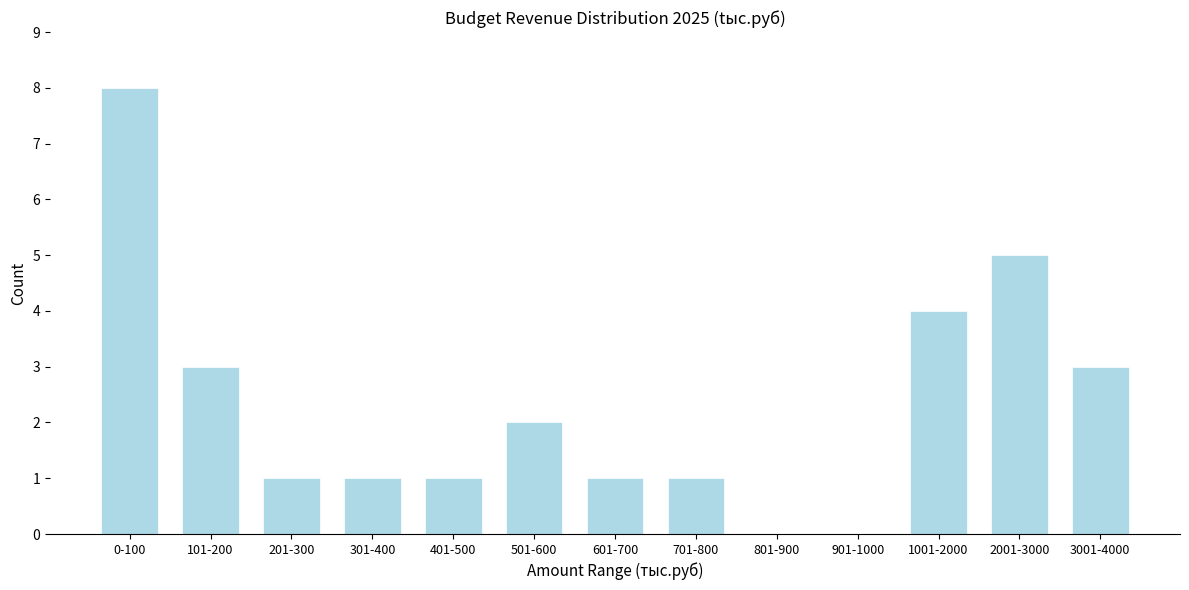

Reading left to right, list all the values displayed in this chart.

0-100=8	101-200=3	201-300=1	301-400=1	401-500=1	501-600=2	601-700=1	701-800=1	801-900=0	901-1000=0	1001-2000=4	2001-3000=5	3001-4000=3